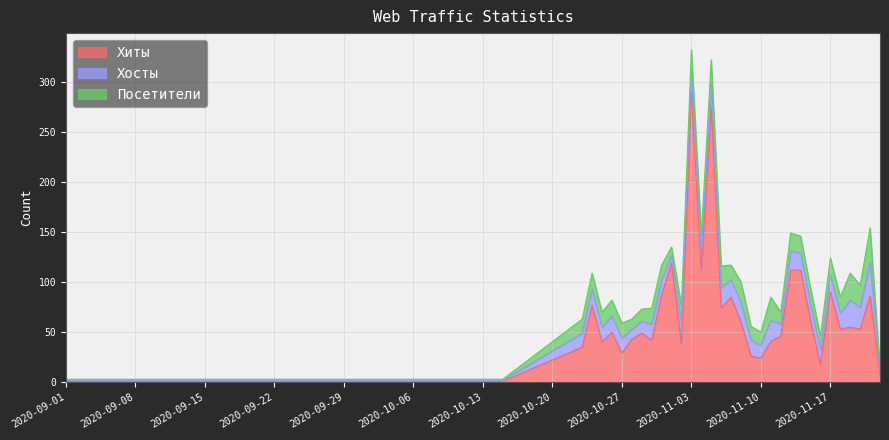

Which category has the highest value in the Хиты series?

2020-11-03